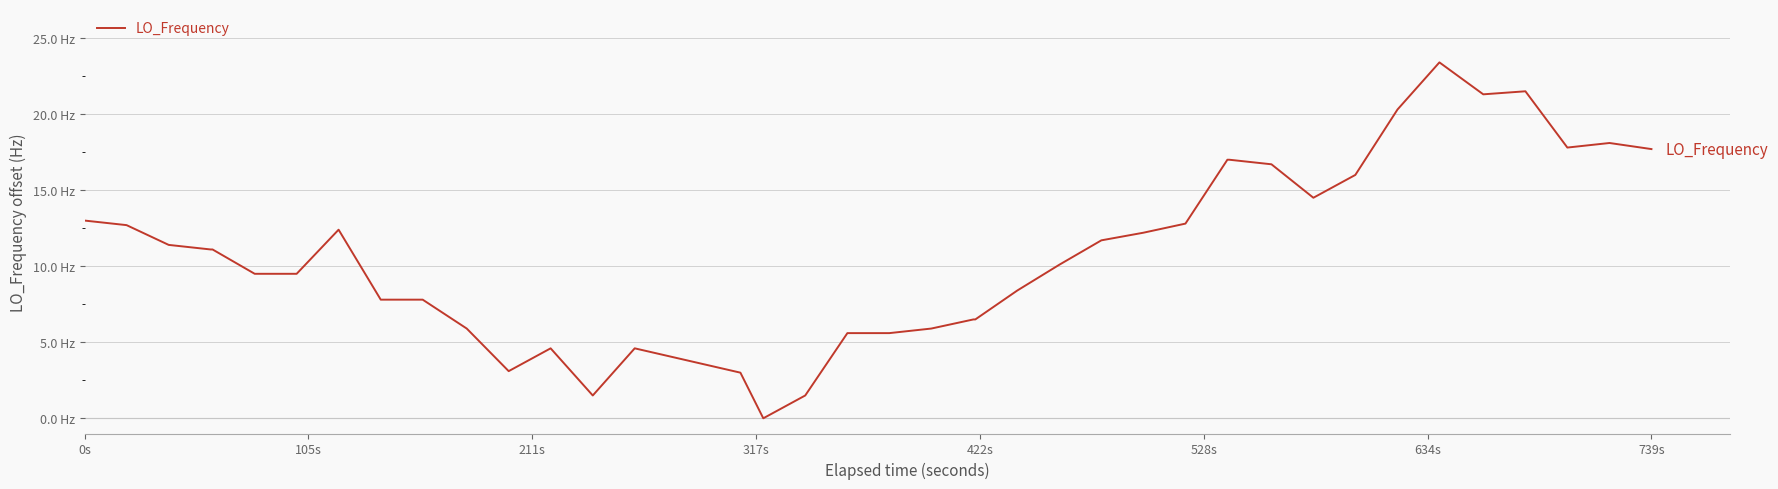

Reading left to right, transcribe all the data shown in this chart.

13.0	12.7	11.4	11.1	11.1	9.5	9.5	12.4	7.8	7.8	5.9	3.1	4.6	1.5	4.6	3.0	0.0	1.5	5.6	5.6	5.9	6.5	6.5	8.4	10.1	11.7	12.2	12.8	17.0	17.0	16.7	14.5	16.0	20.3	23.4	21.3	21.5	17.8	18.1	17.7